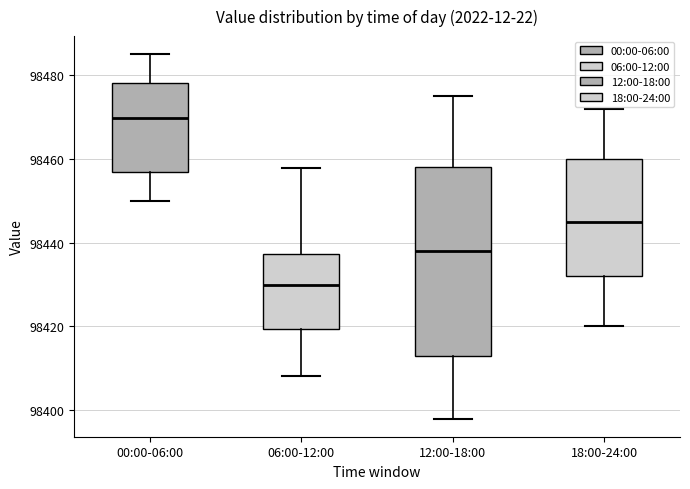

Where does the lower whisker of the box for 12:00-18:00 end on the y-axis? The values are not printed on the chart, so give them approximately, as read against the axis.

98398